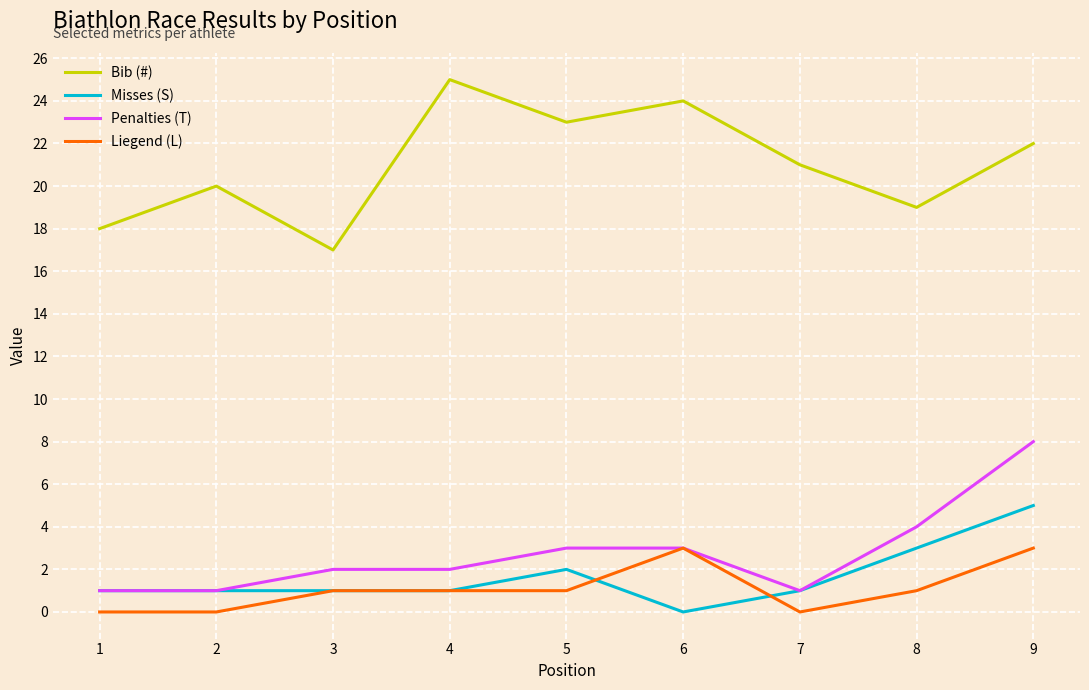

What is the total value across all series at 6?

30